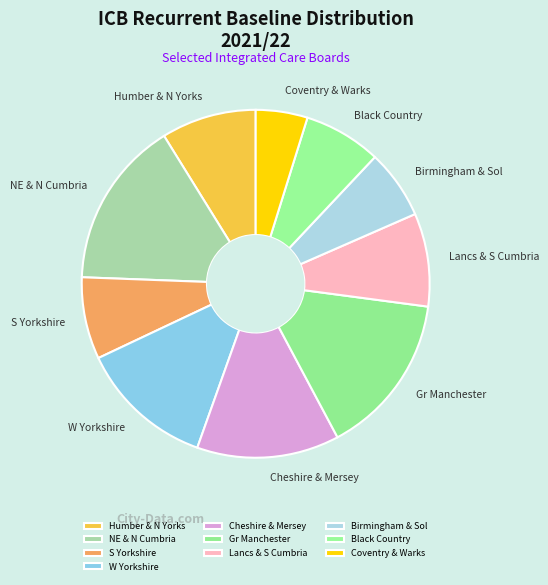

The Birmingham & Sol slice represents 1% of the pie. True or false?

False